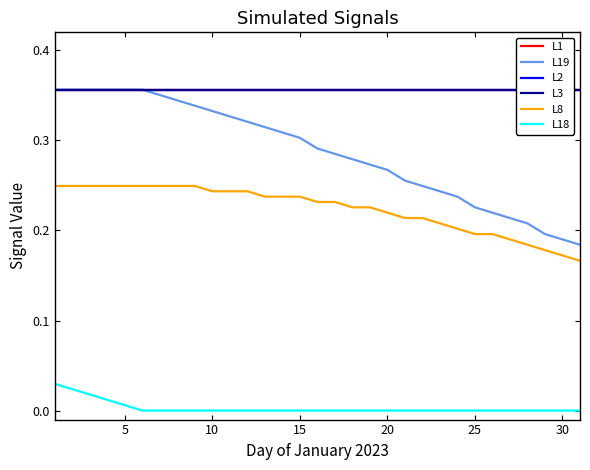

Does the chart display data point markers on the line(s)?

No